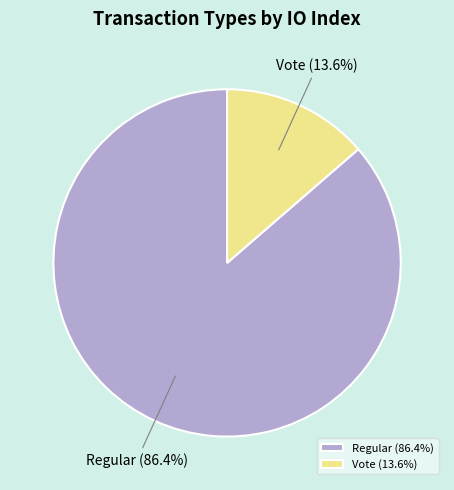

Which slice represents more than half of the pie?

Regular (86.4%)